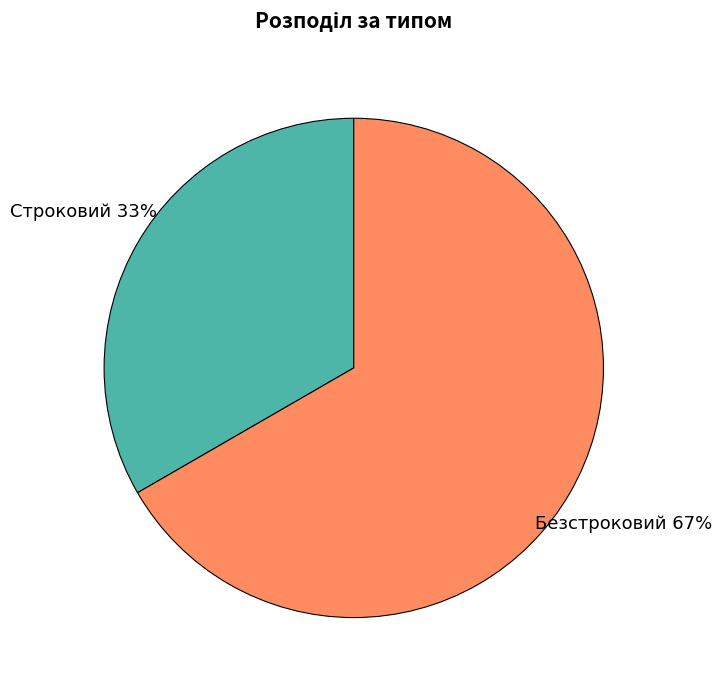

To the nearest percent, what is the combined percentage of Безстроковий and Строковий?

100%